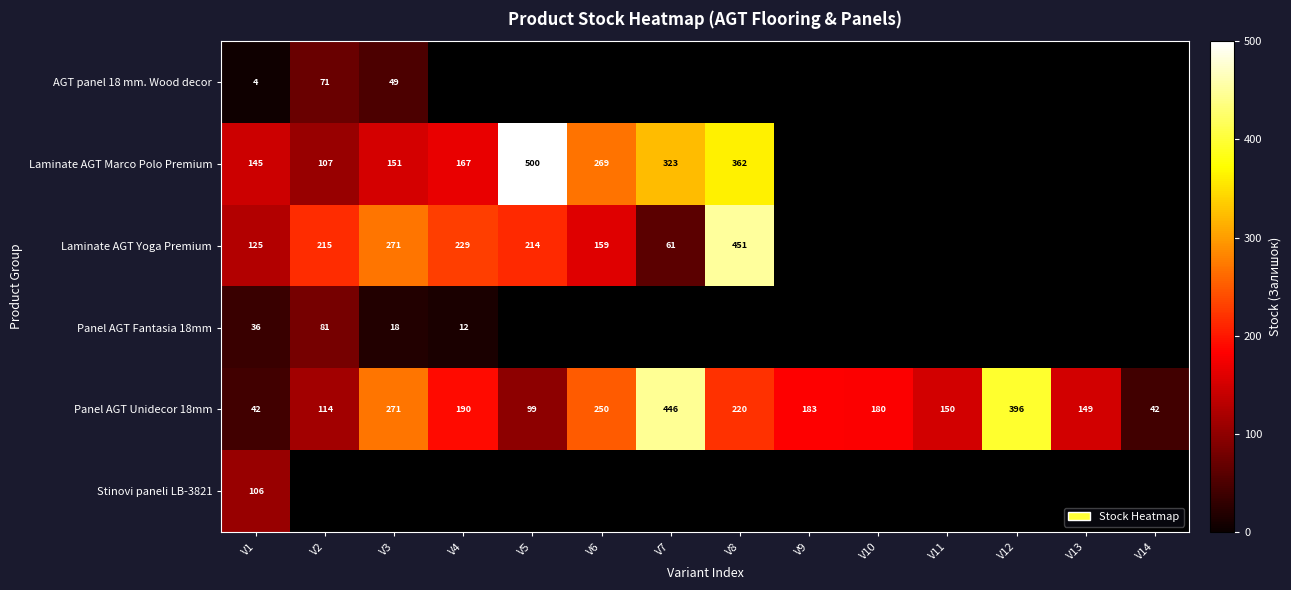

The Laminate AGT Yoga Premium series shows 103 at V2. True or false?

False